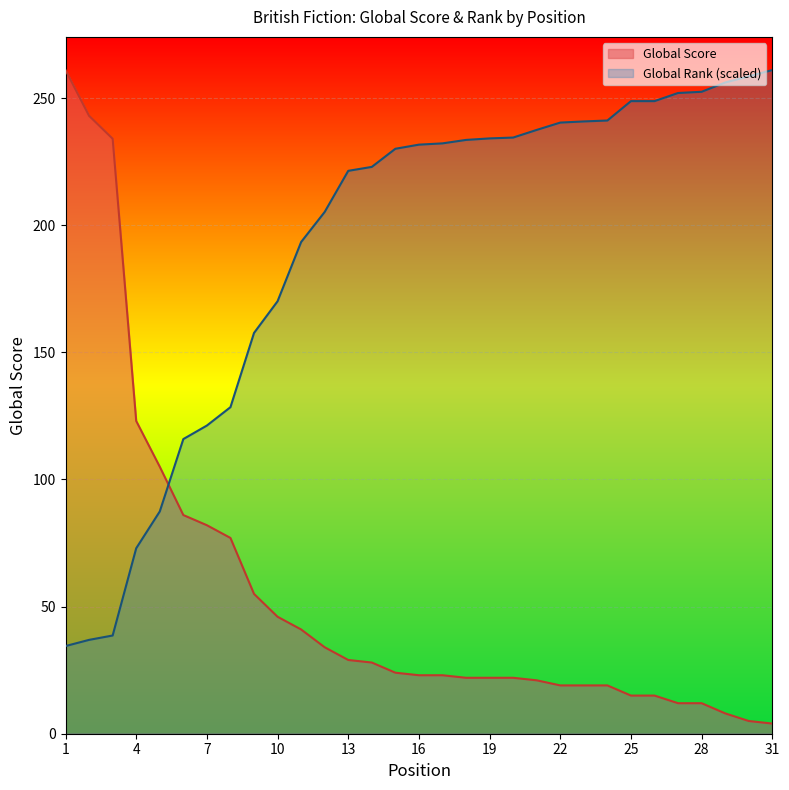

Between 3 and 22, which series saw the biggest shift?

Global Score